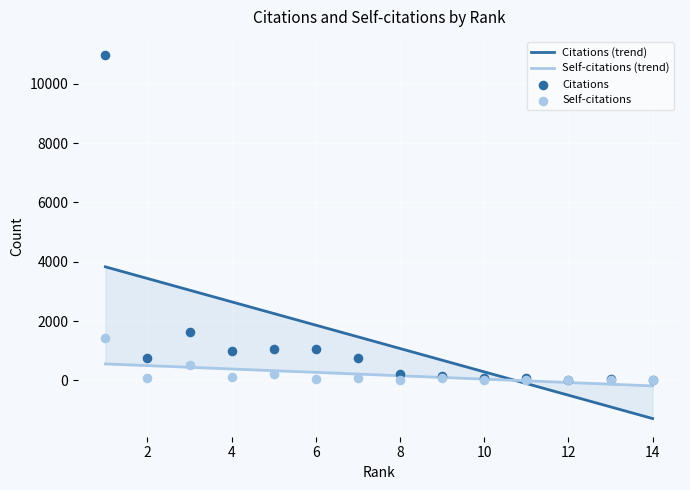

Which series contains the lowest Y value?

Citations (trend)